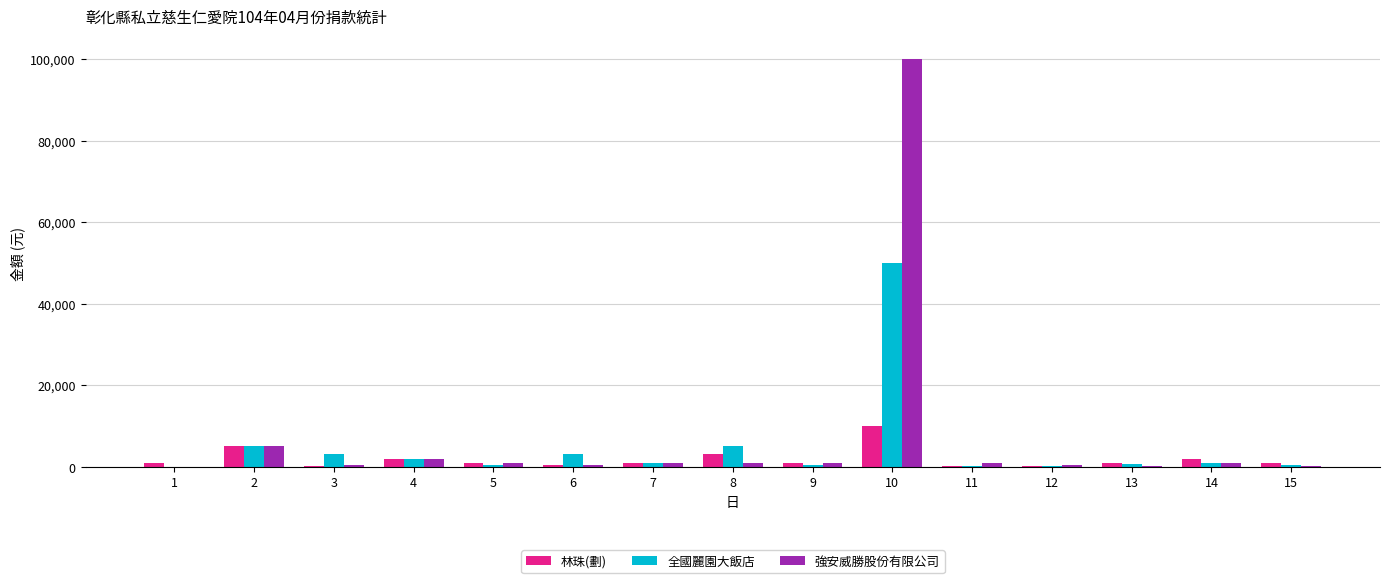

Where does the 強安威勝股份有限公司 series first go above 1000?

2